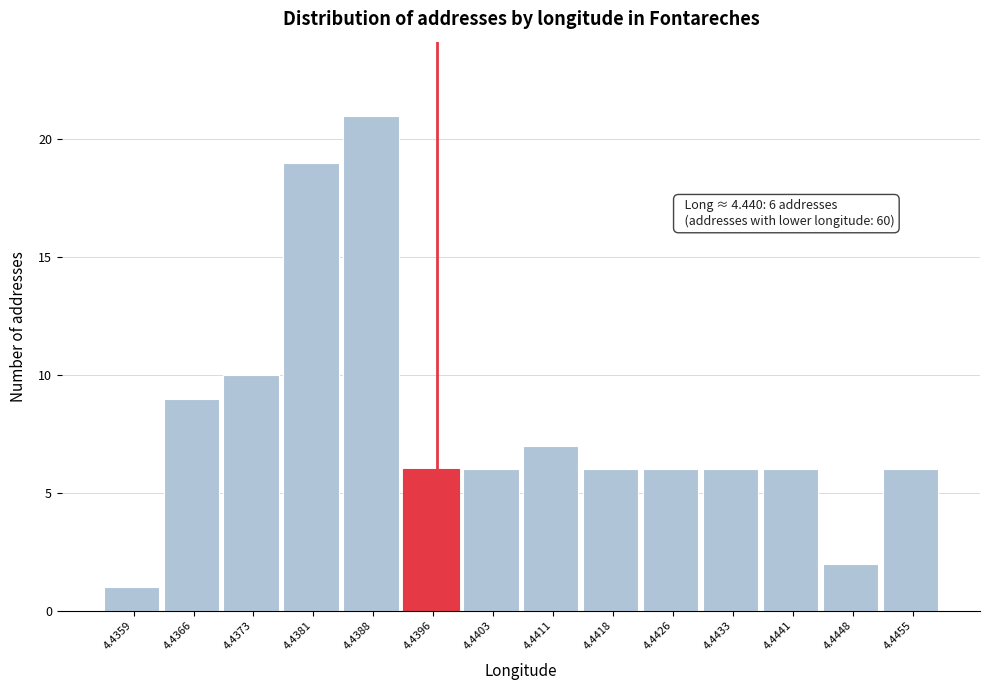

Reading right to left, extract all data points from this chart.

4.4455=6	4.4448=2	4.4441=6	4.4433=6	4.4426=6	4.4418=6	4.4411=7	4.4403=6	4.4396=6	4.4388=21	4.4381=19	4.4373=10	4.4366=9	4.4359=1